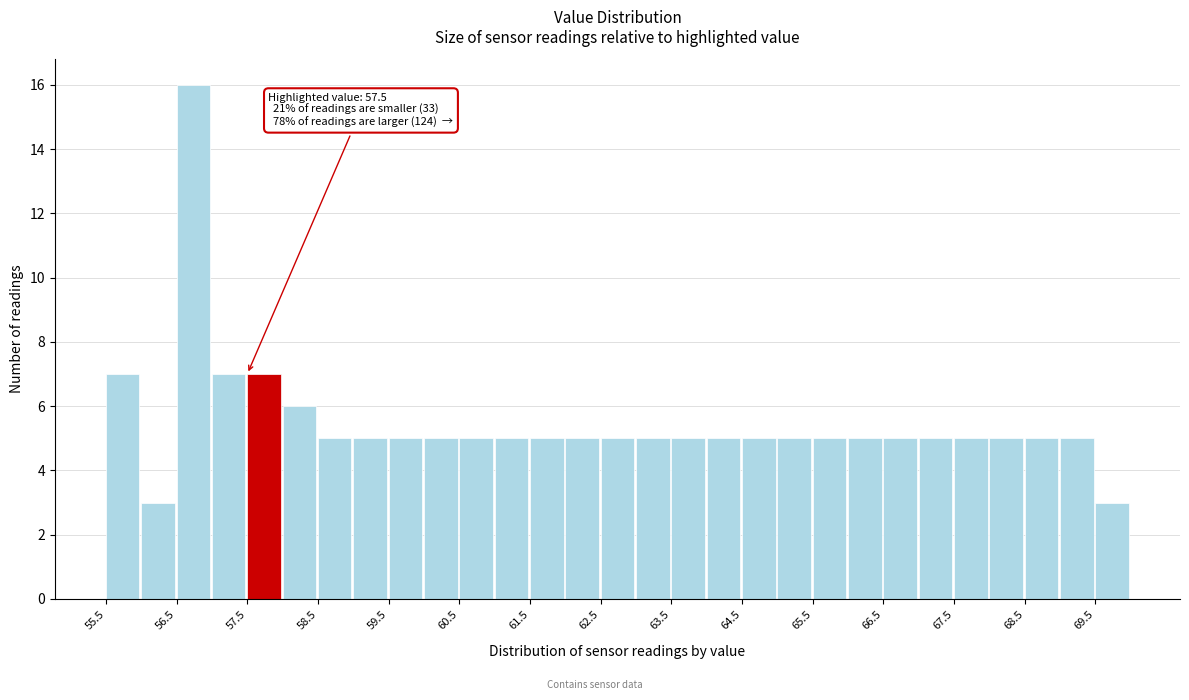

Over which range of the x-axis is the bar tallest?

56.5 to 57.0